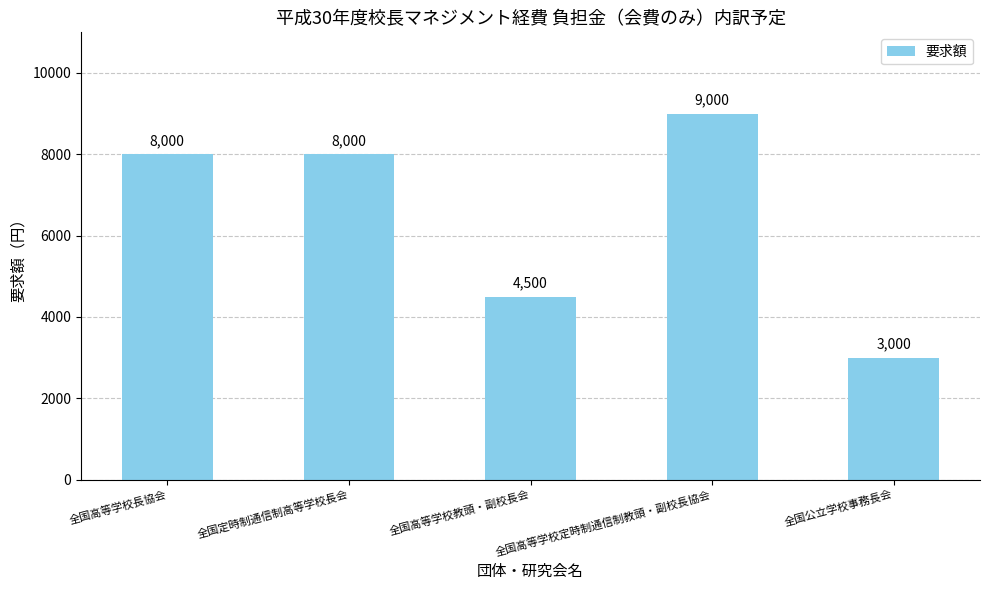

What is the difference between the maximum and second lowest values?

4500